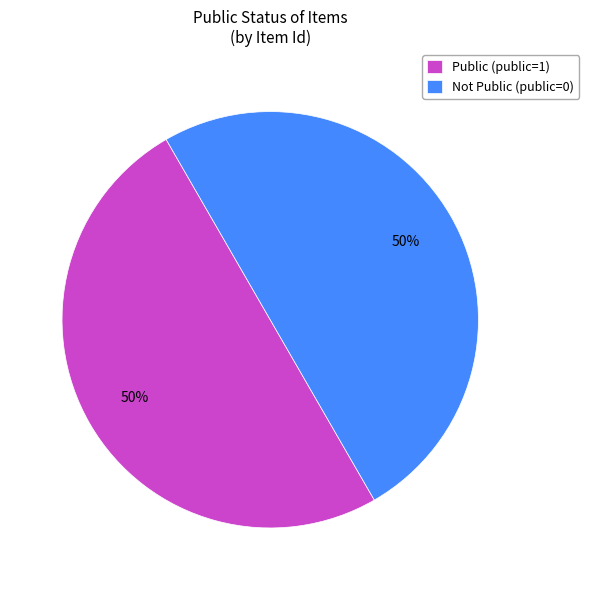

Is it true that Public (public=1) is 37% of the pie?

False